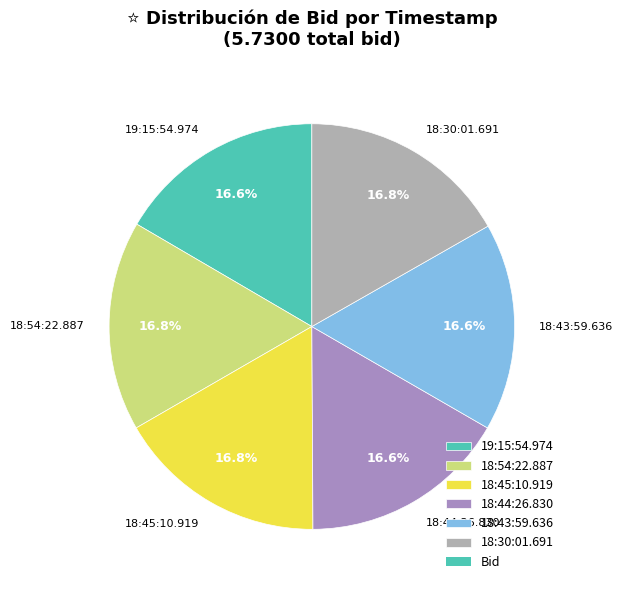

To the nearest percent, what is the combined percentage of 19:15:54.974 and 18:45:10.919?

33%